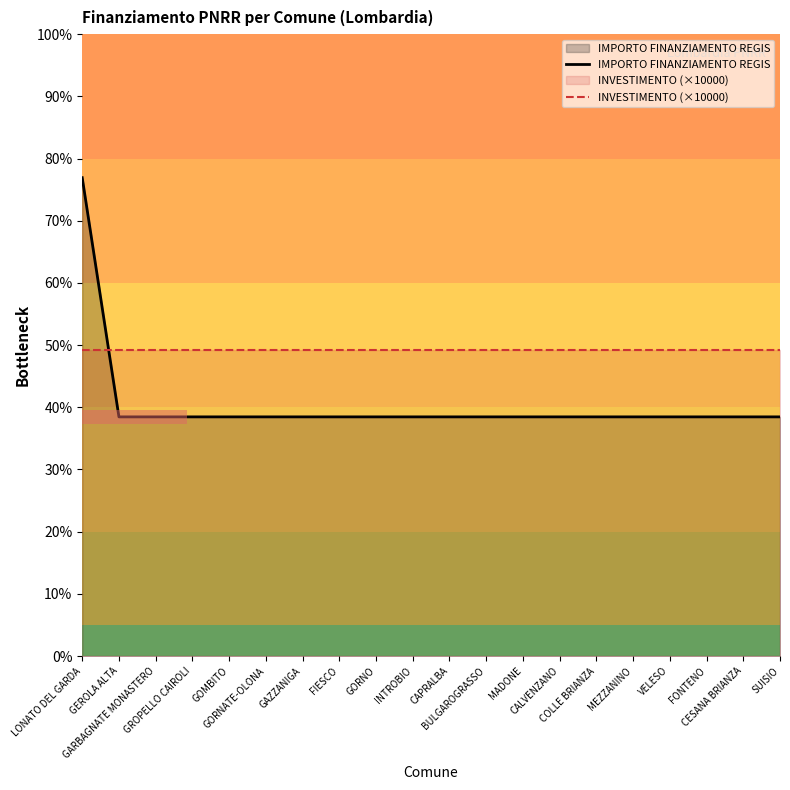

Does the chart have visible grid lines?

No